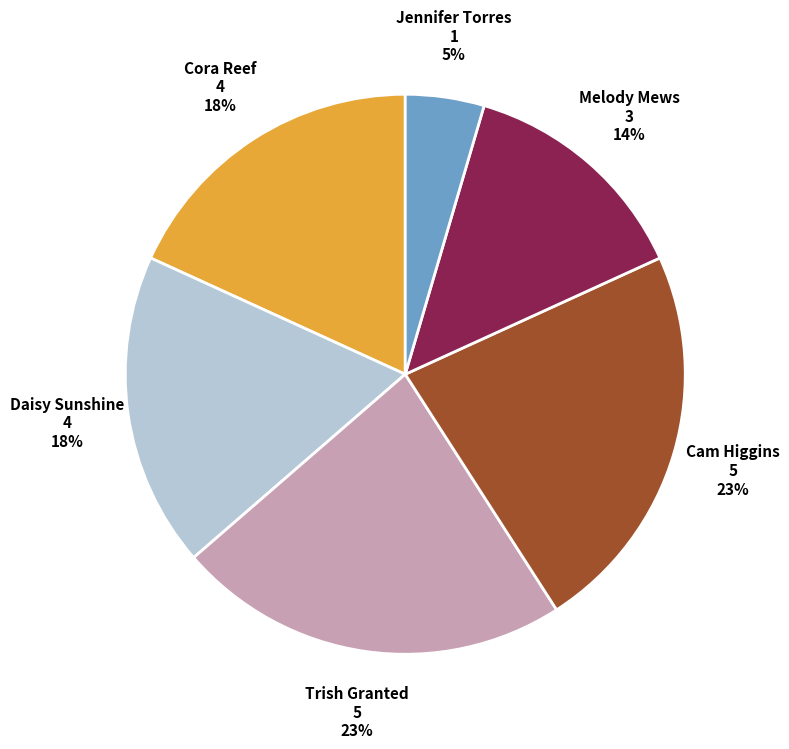

To the nearest percent, what is the difference between the largest and smallest slice percentages?

18%